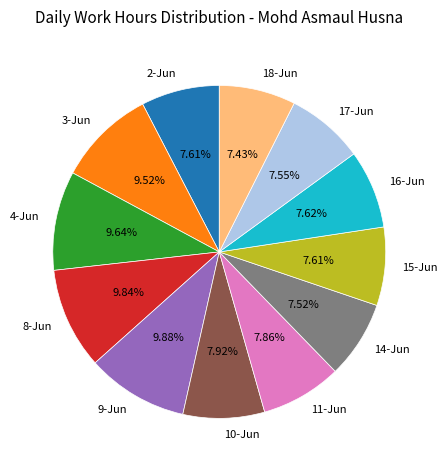

Combined, do 2-Jun and 8-Jun account for over 50%?

No